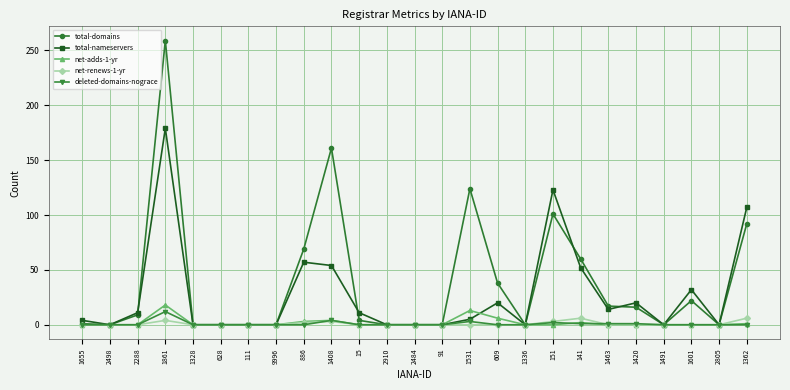

Is the value of net-adds-1-yr at 628 greater than the value of total-nameservers at 609?

No